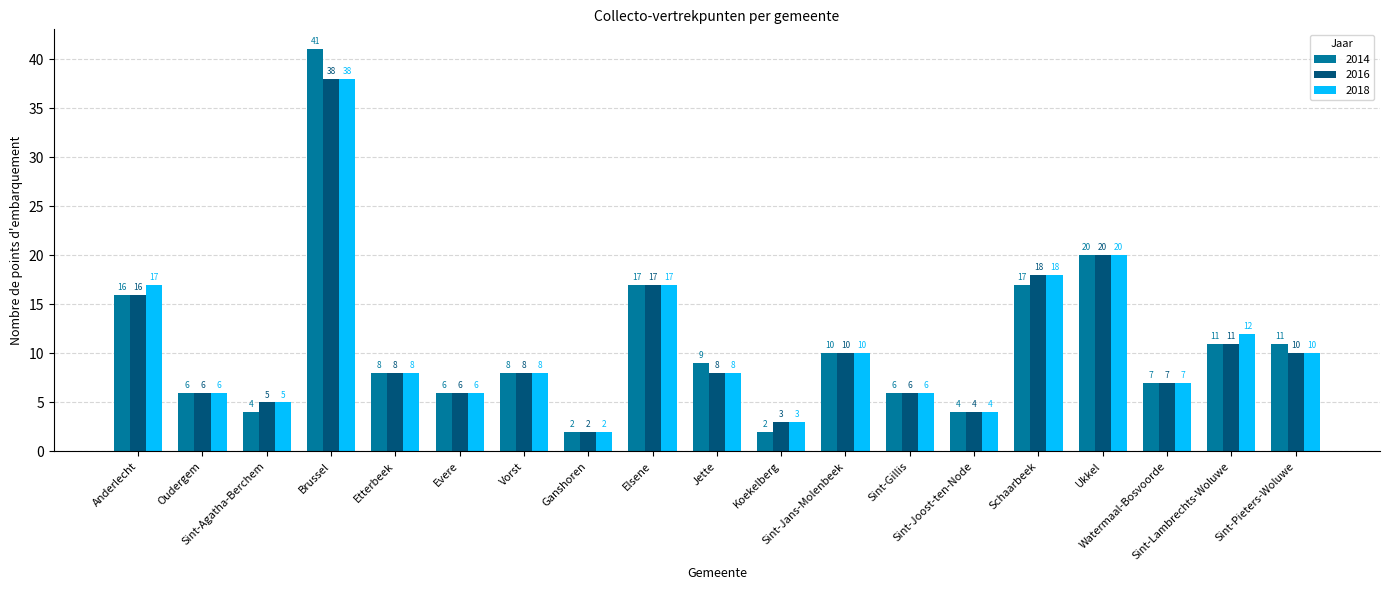

Reading right to left, transcribe all the data shown in this chart.

2014: Sint-Pieters-Woluwe=11	Sint-Lambrechts-Woluwe=11	Watermaal-Bosvoorde=7	Ukkel=20	Schaarbeek=17	Sint-Joost-ten-Node=4	Sint-Gillis=6	Sint-Jans-Molenbeek=10	Koekelberg=2	Jette=9	Elsene=17	Ganshoren=2	Vorst=8	Evere=6	Etterbeek=8	Brussel=41	Sint-Agatha-Berchem=4	Oudergem=6	Anderlecht=16
2016: Sint-Pieters-Woluwe=10	Sint-Lambrechts-Woluwe=11	Watermaal-Bosvoorde=7	Ukkel=20	Schaarbeek=18	Sint-Joost-ten-Node=4	Sint-Gillis=6	Sint-Jans-Molenbeek=10	Koekelberg=3	Jette=8	Elsene=17	Ganshoren=2	Vorst=8	Evere=6	Etterbeek=8	Brussel=38	Sint-Agatha-Berchem=5	Oudergem=6	Anderlecht=16
2018: Sint-Pieters-Woluwe=10	Sint-Lambrechts-Woluwe=12	Watermaal-Bosvoorde=7	Ukkel=20	Schaarbeek=18	Sint-Joost-ten-Node=4	Sint-Gillis=6	Sint-Jans-Molenbeek=10	Koekelberg=3	Jette=8	Elsene=17	Ganshoren=2	Vorst=8	Evere=6	Etterbeek=8	Brussel=38	Sint-Agatha-Berchem=5	Oudergem=6	Anderlecht=17